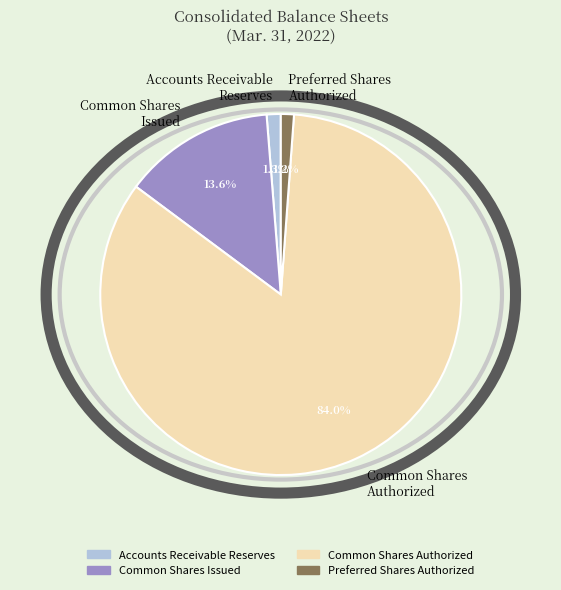

Does Common Shares Authorized account for over 50% of the chart?

Yes